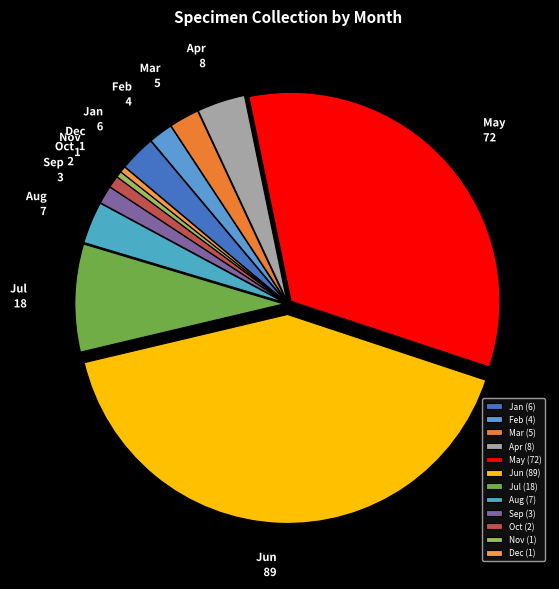

How many slices are in this pie chart?

12